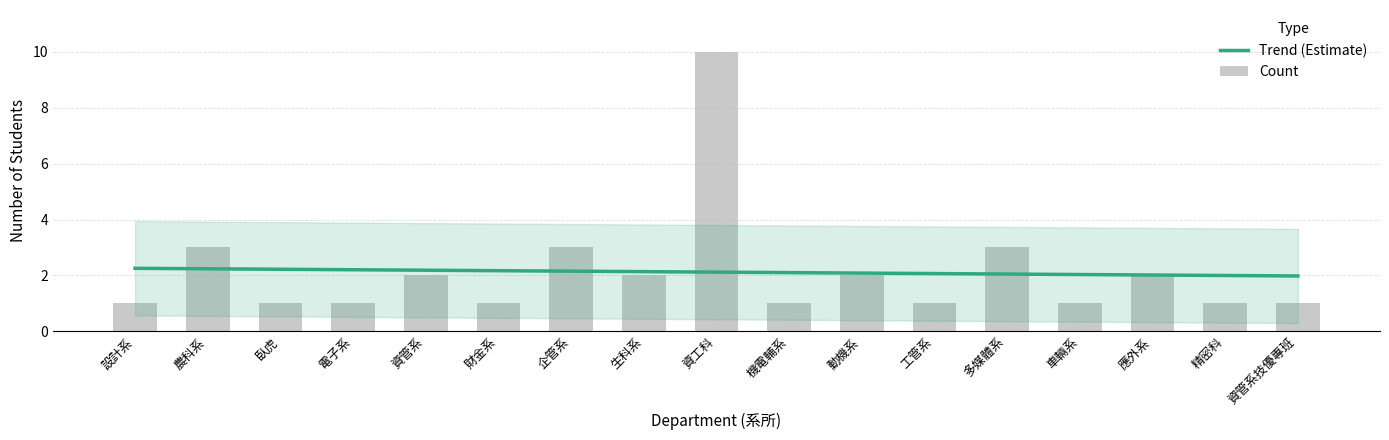

Is it true that the value at 設計系 is 1?

False